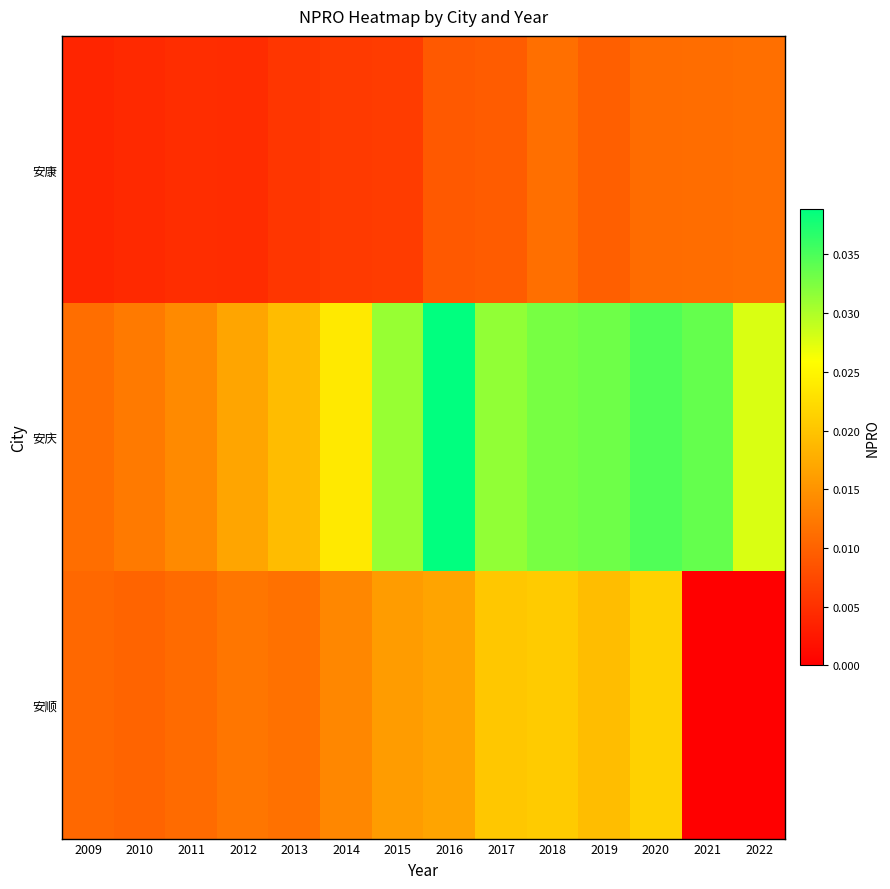

At which category is the sum across all series the highest?

2020